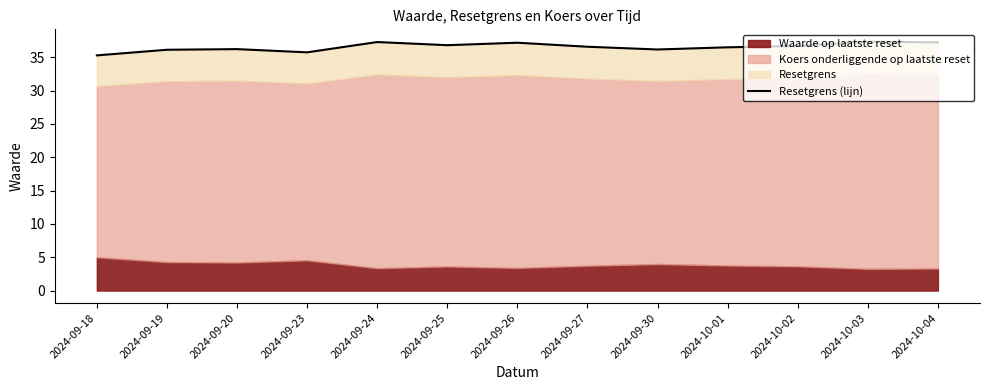

What is the difference between the second highest and second lowest values?

1.5